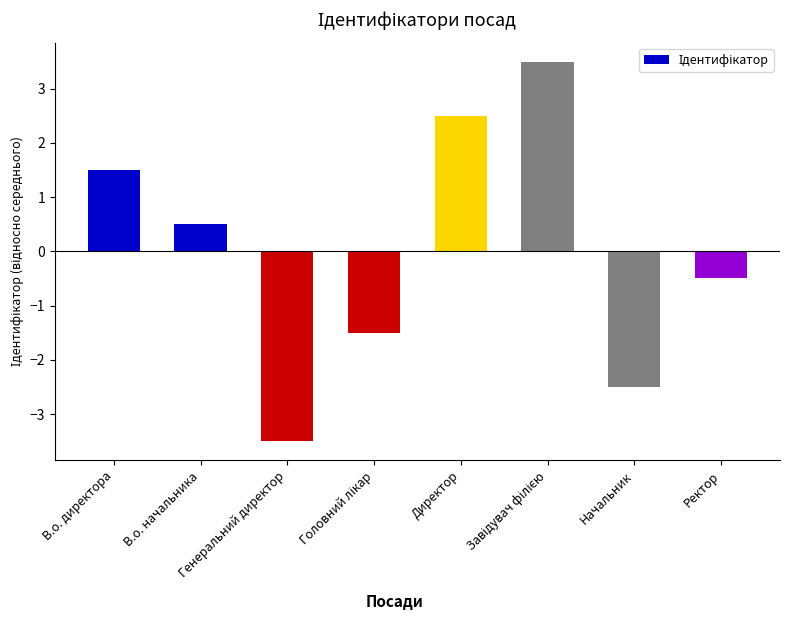

What is the maximum value shown in the chart?

3.5